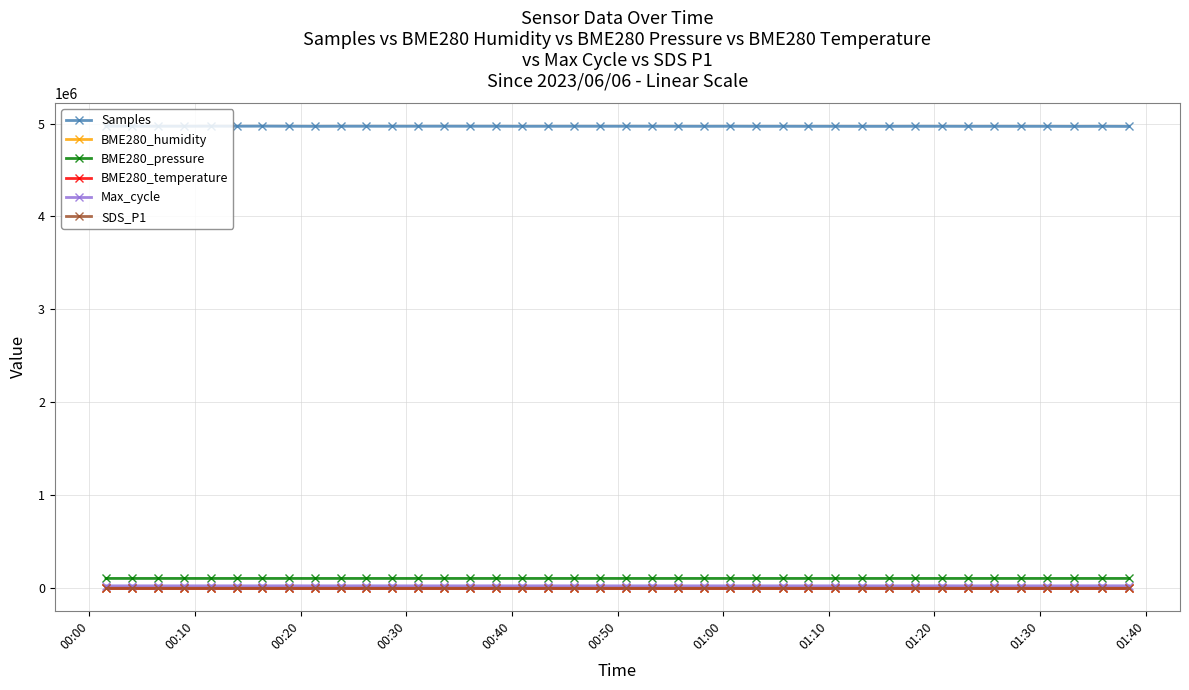

True or false: BME280_pressure and Samples intersect in this chart.

False